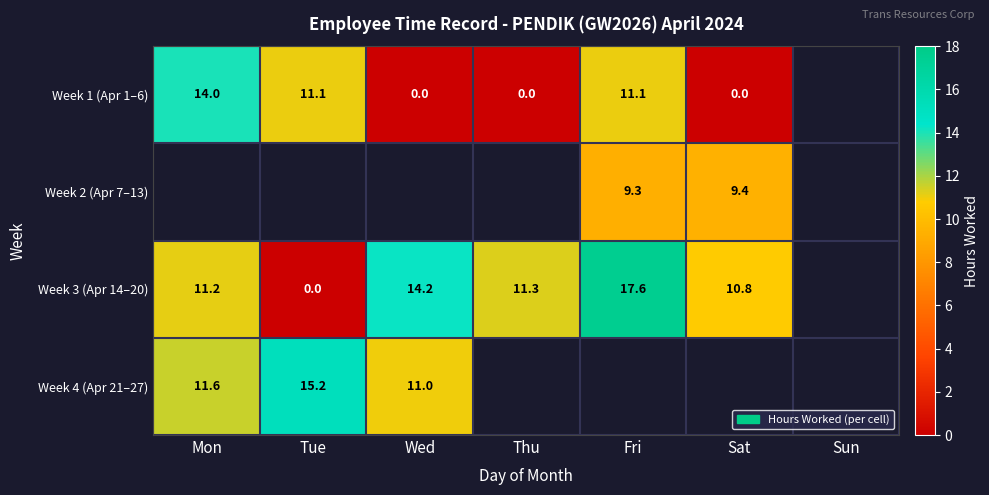

The value of Week 3 (Apr 14–20) at Thu is 18.3. True or false?

False